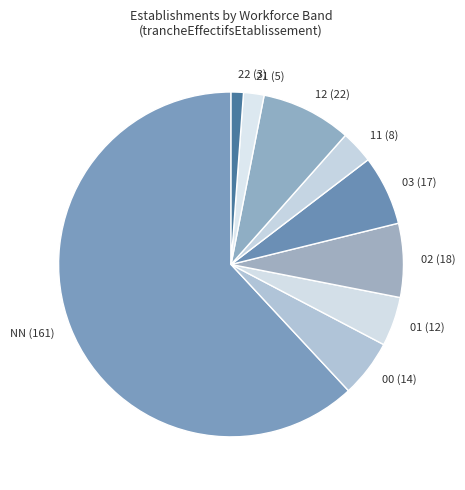

Does NN (161) represent more than half of the total?

Yes